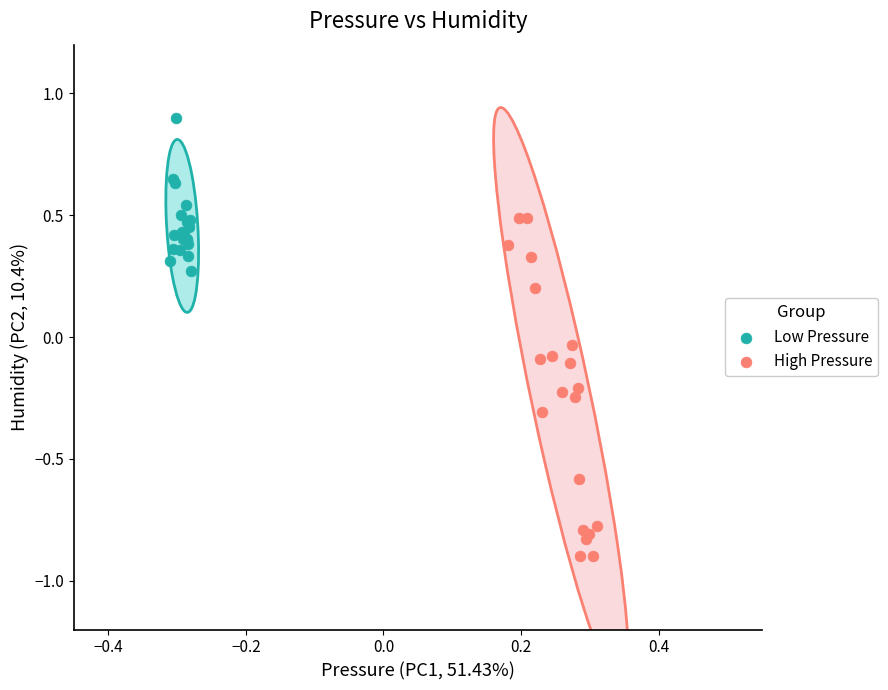

Which series reaches the minimum Y coordinate?

High Pressure